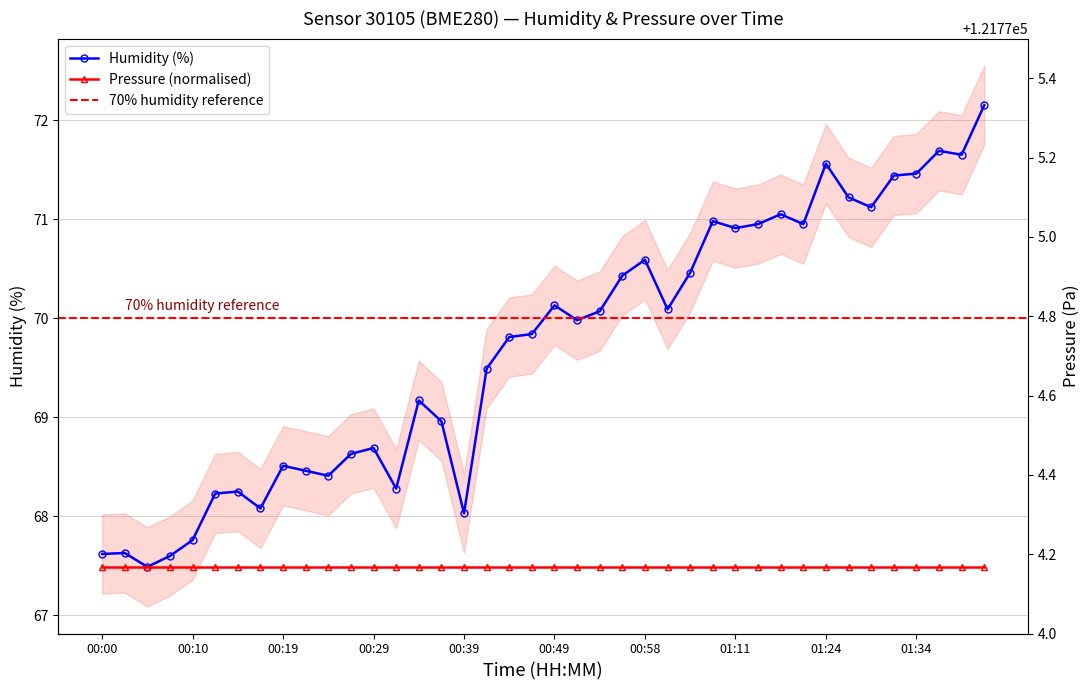

What position from the right is 01:16?

10